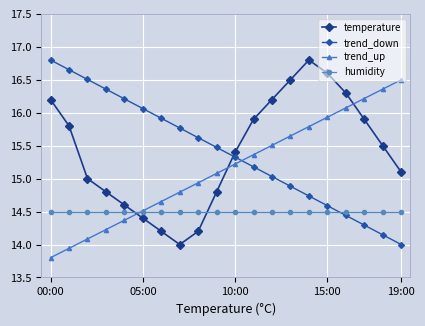

What is the minimum value for trend_up?

13.8